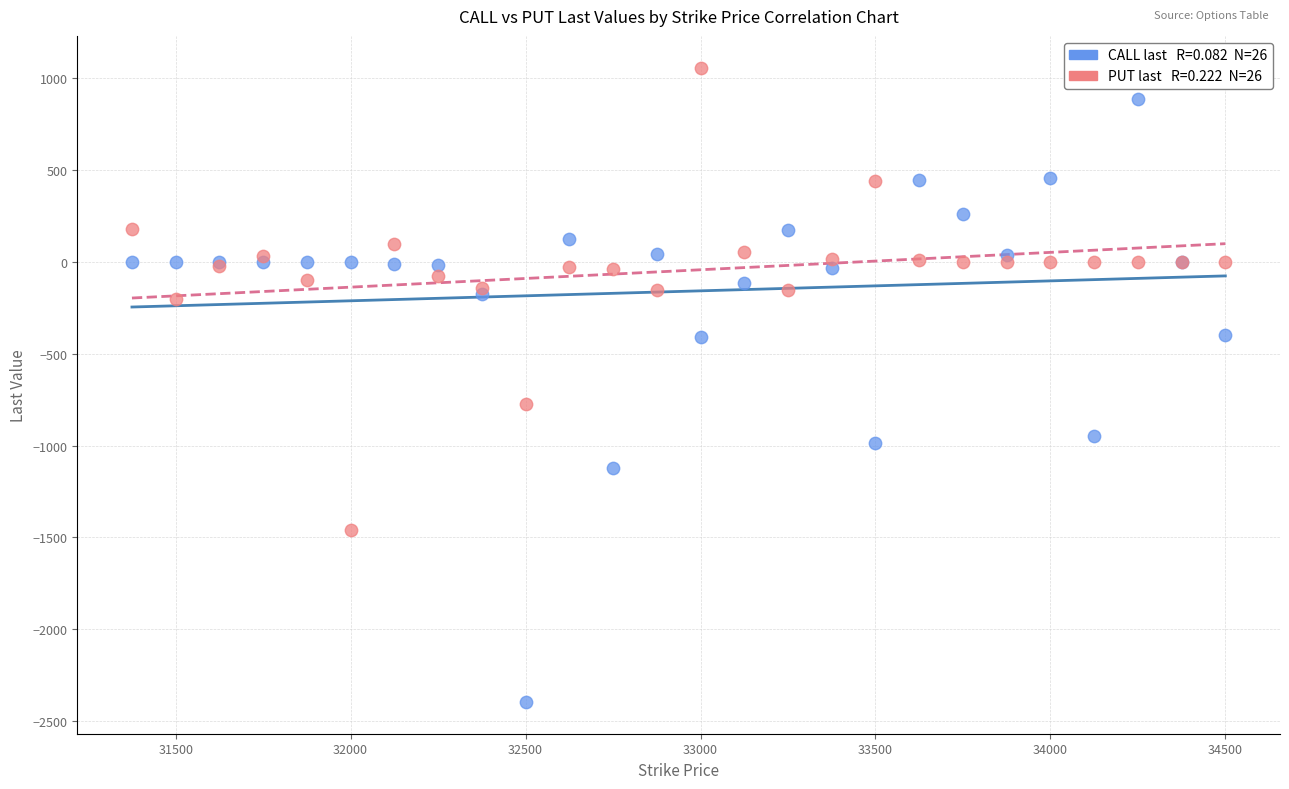

Across all series, what Y value is closest to -668?

-774